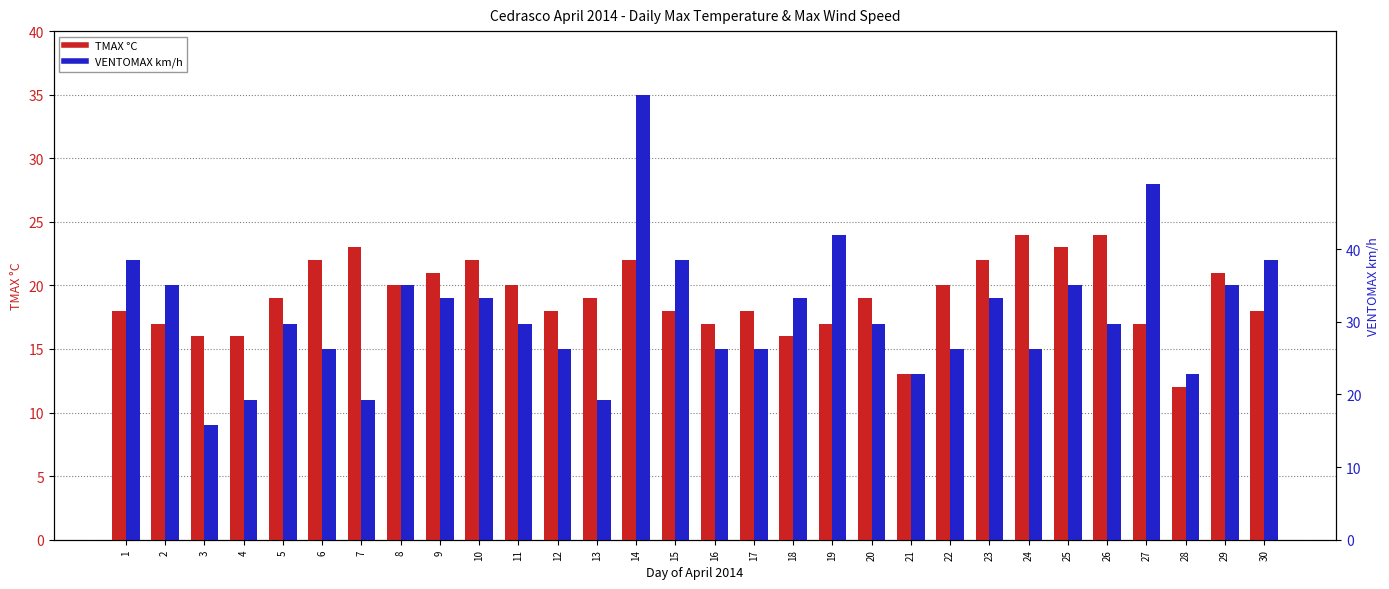

Which series has the largest total across all categories?

TMAX °C